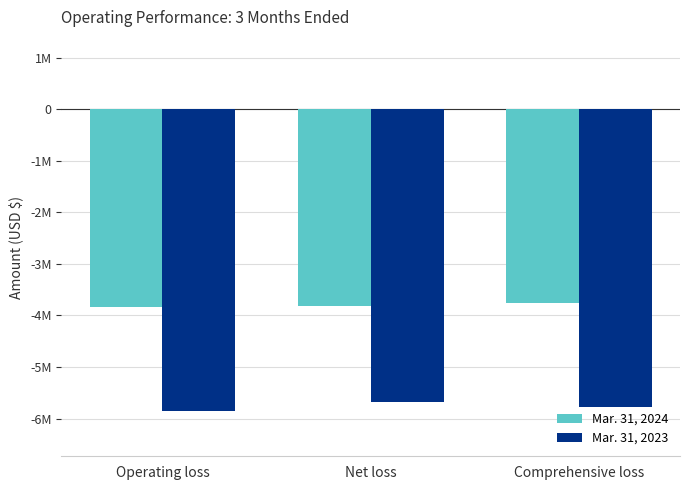

Count the Mar. 31, 2024 values in the range -3829914 to -3768128.

3